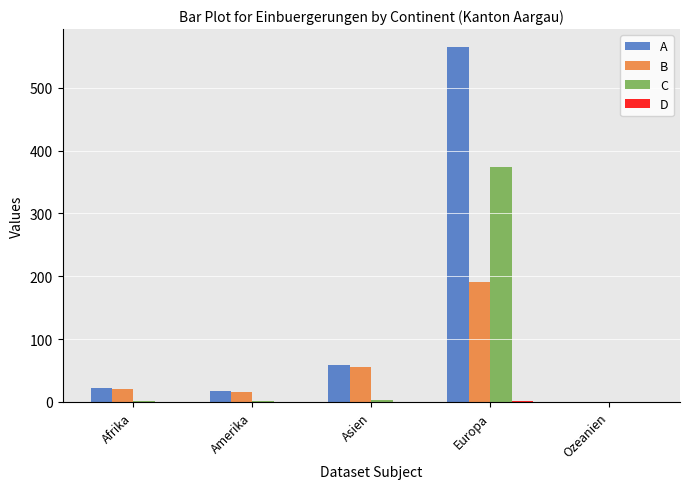

Where is A nearest to the value 282?

Asien